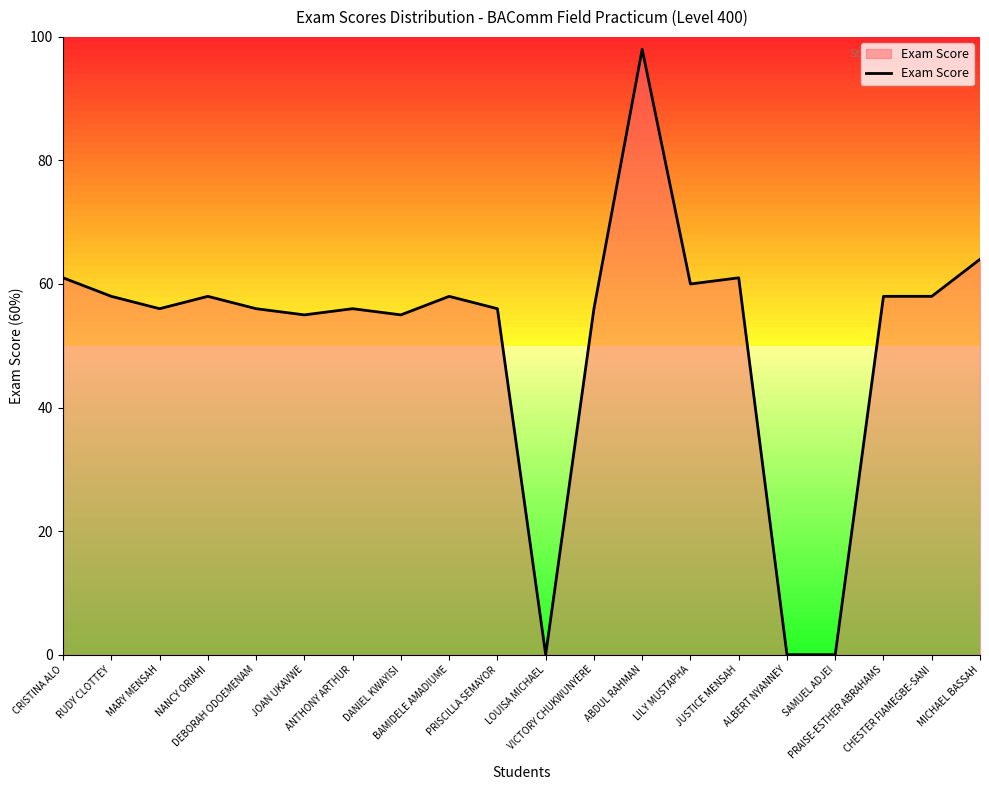

Count the number of data series in this chart.

1